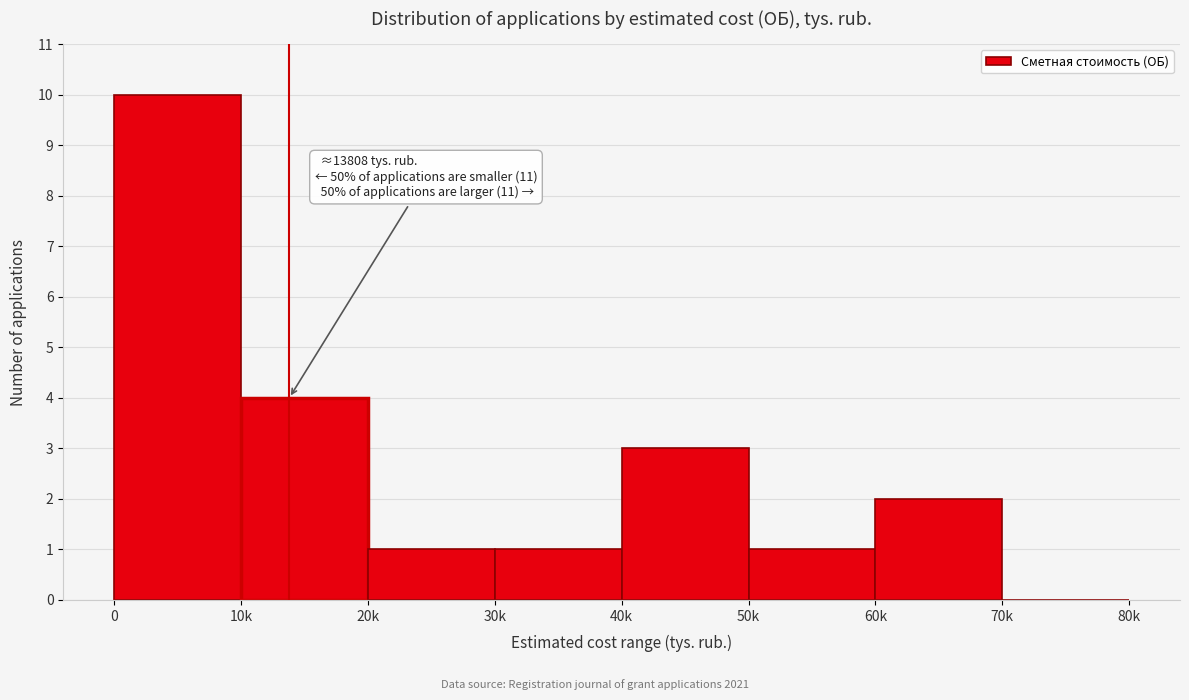

Reading right to left, what are all the values shown in this chart?

70k=0	60k=2	50k=1	40k=3	30k=1	20k=1	10k=4	0=10